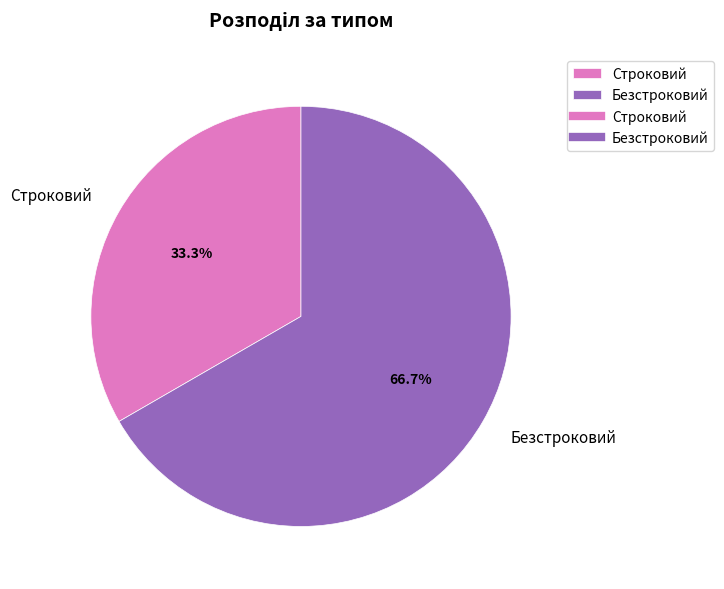

Rank the categories by value from lowest to highest.

Строковий, Безстроковий